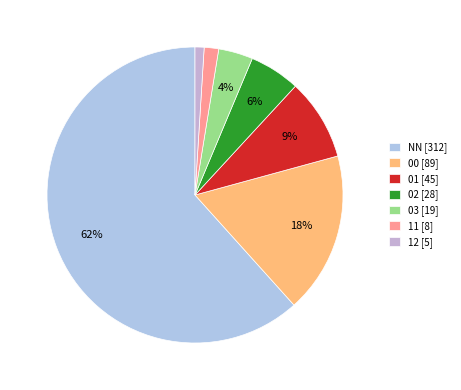

How many segments does this pie chart have?

7